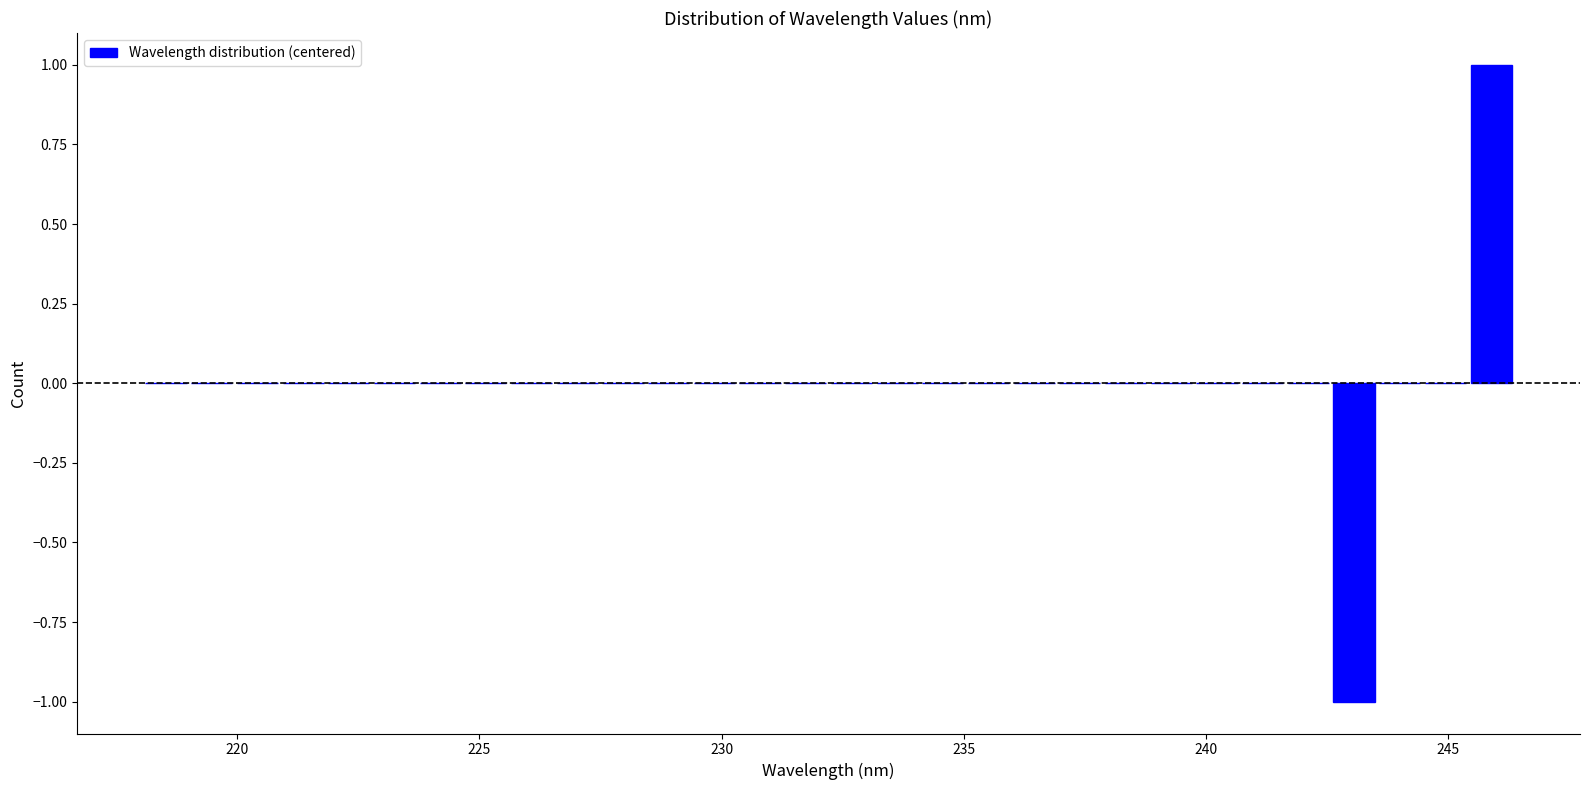

Around what value on the x-axis is the tallest bar? Give the approximate position of its centre, as read against the axis.

246.0